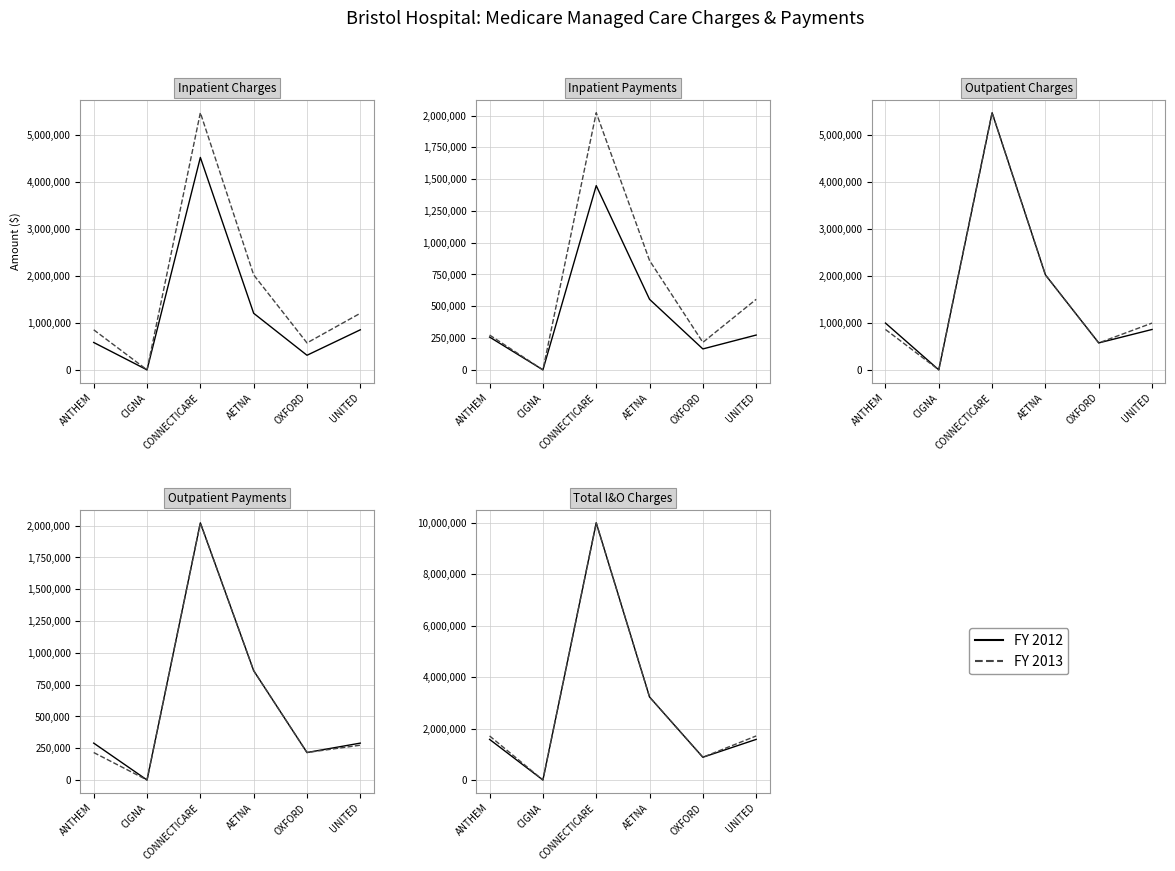

How many categories are shown in the chart?

6